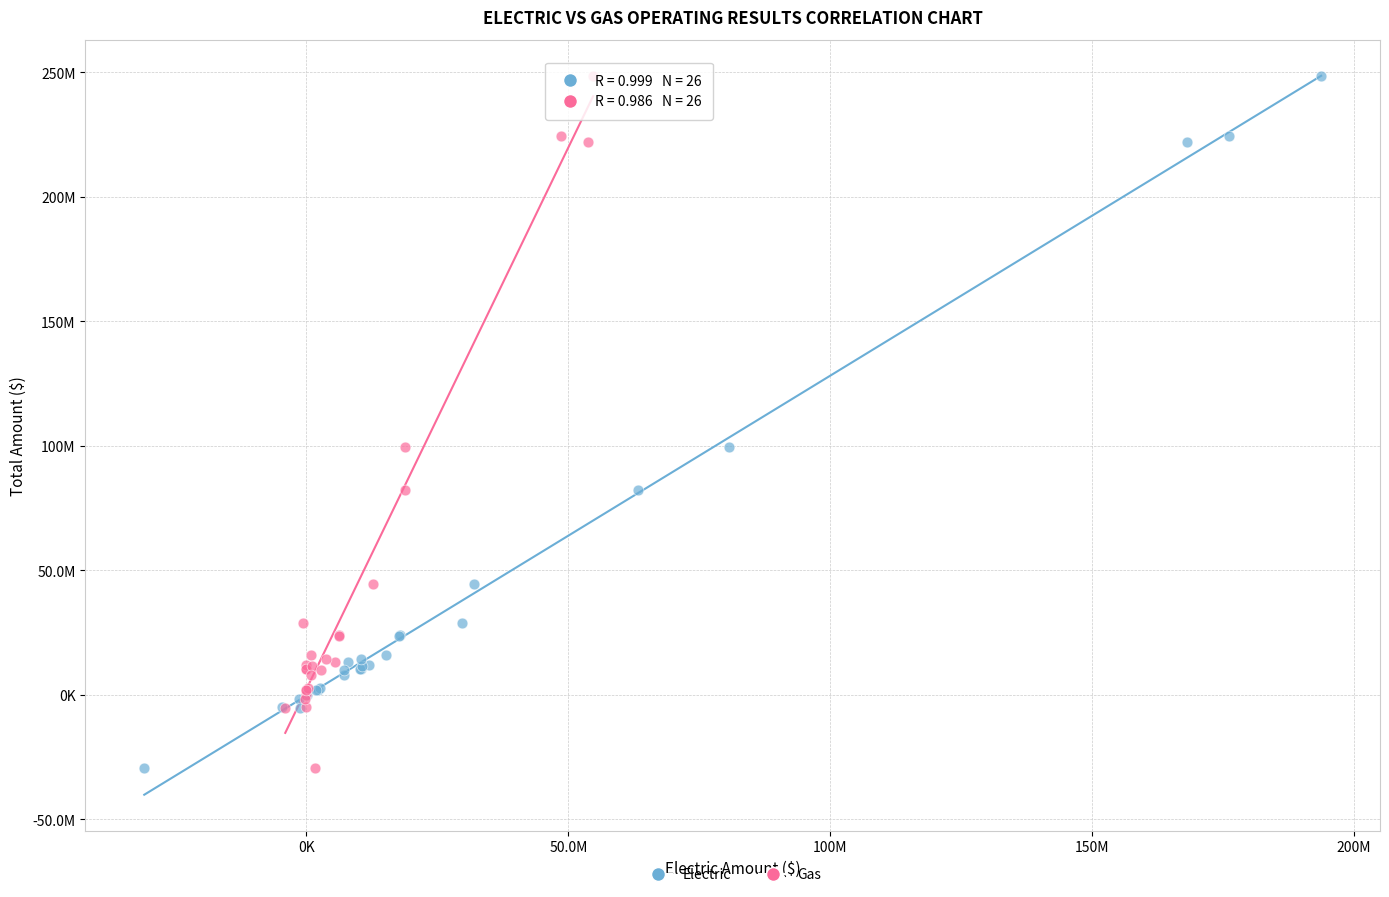

What are all the series names shown in the legend?

Electric, Gas